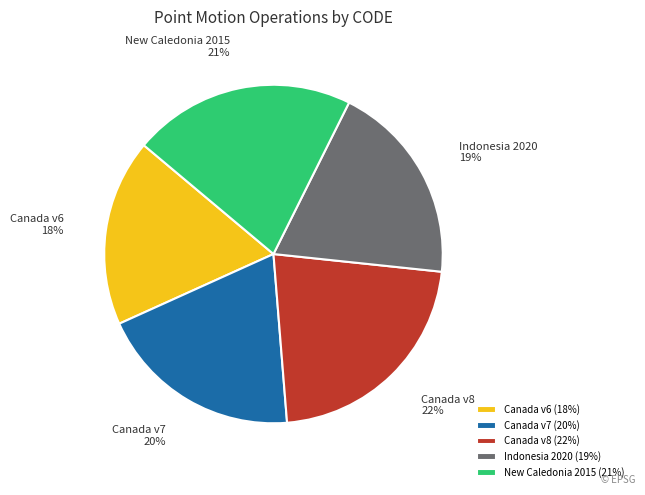

Which has a higher value, Canada v7 or Canada v6?

Canada v7